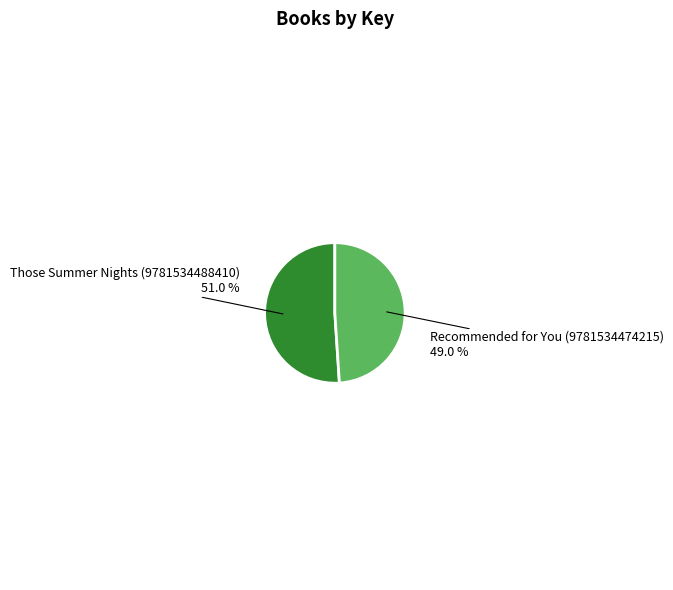

Does any single category account for the majority?

Yes